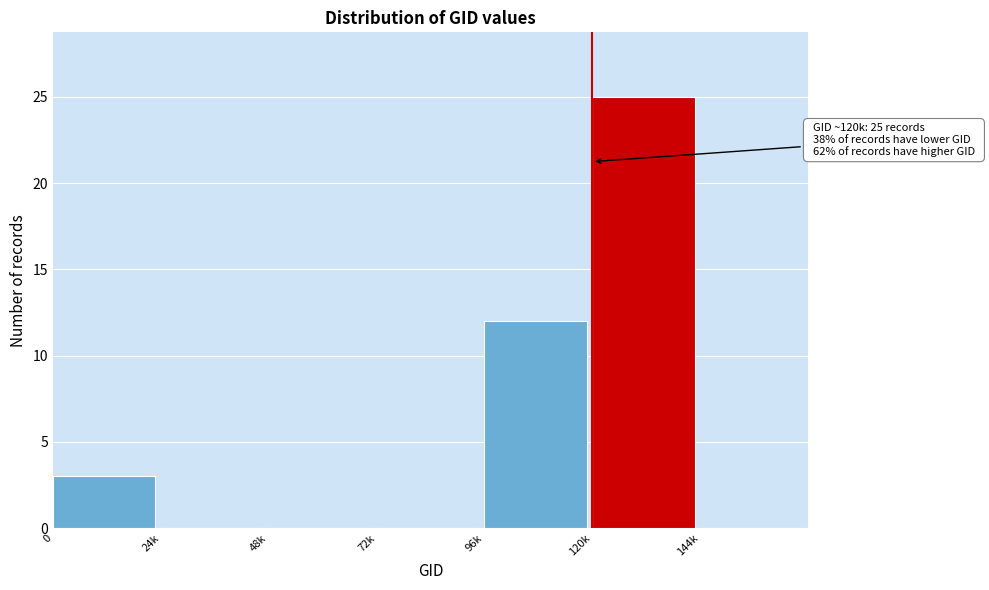

Reading right to left, what are all the values shown in this chart?

144k=0	120k=25	96k=12	72k=0	48k=0	24k=0	0=3